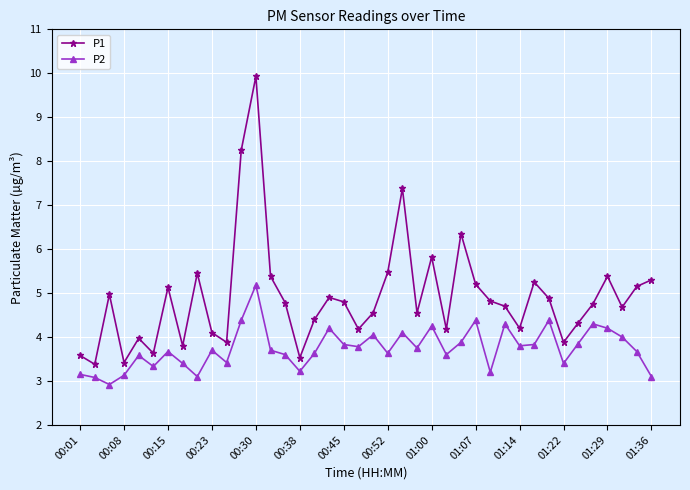

What are all the series names shown in the legend?

P1, P2